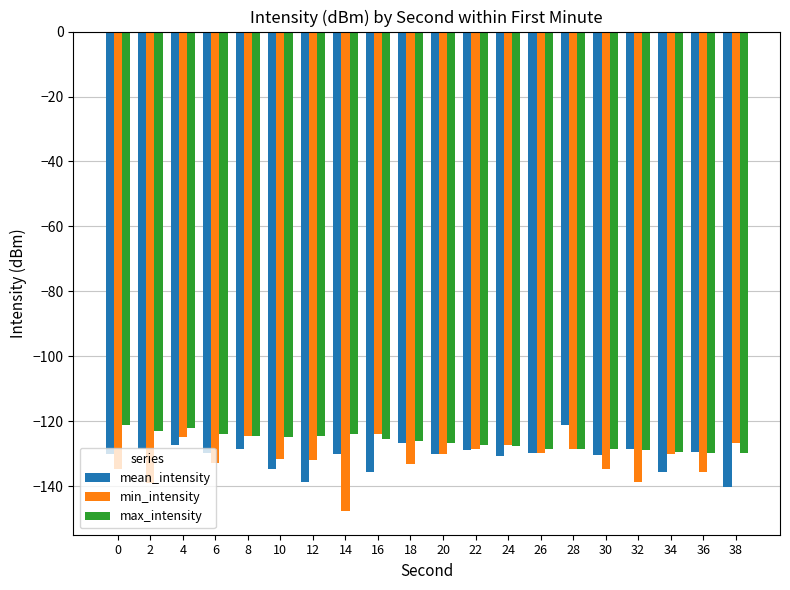

At how many categories does at least one series exceed -131?

20